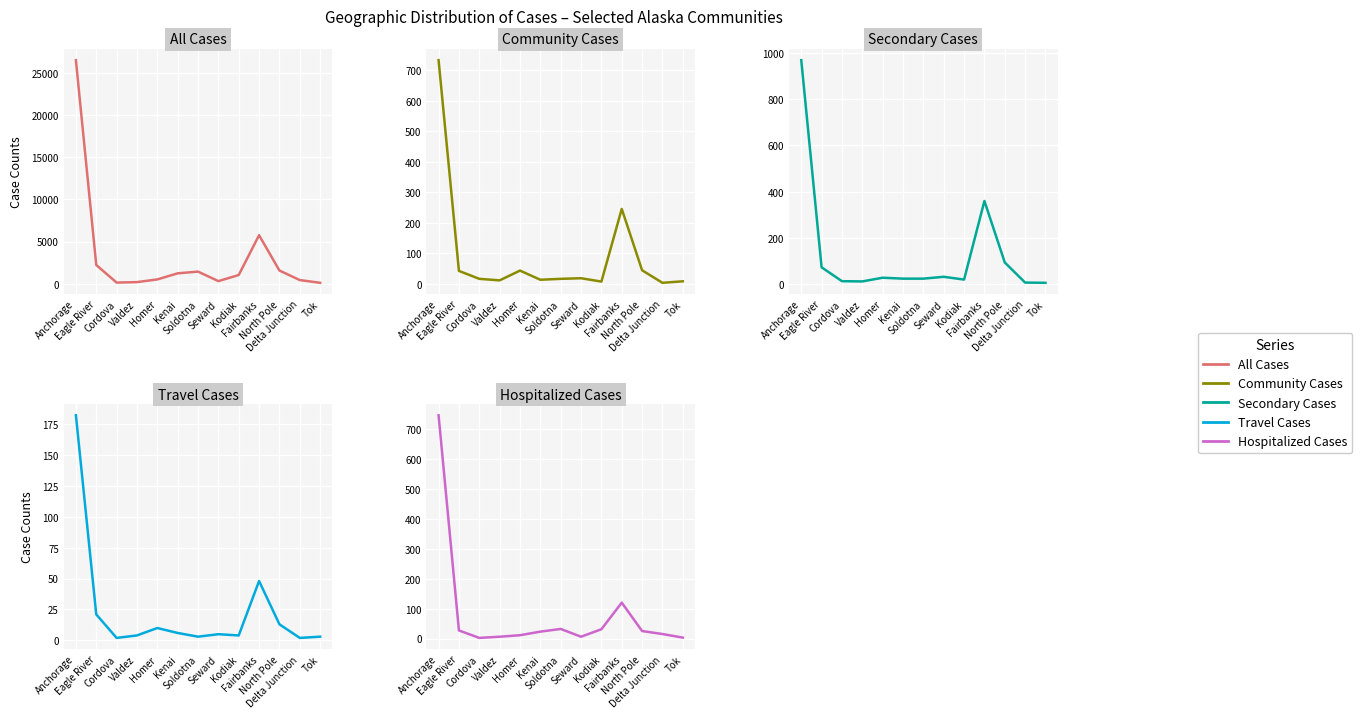

True or false: Hospitalized Cases and Travel Cases cross at least once.

False